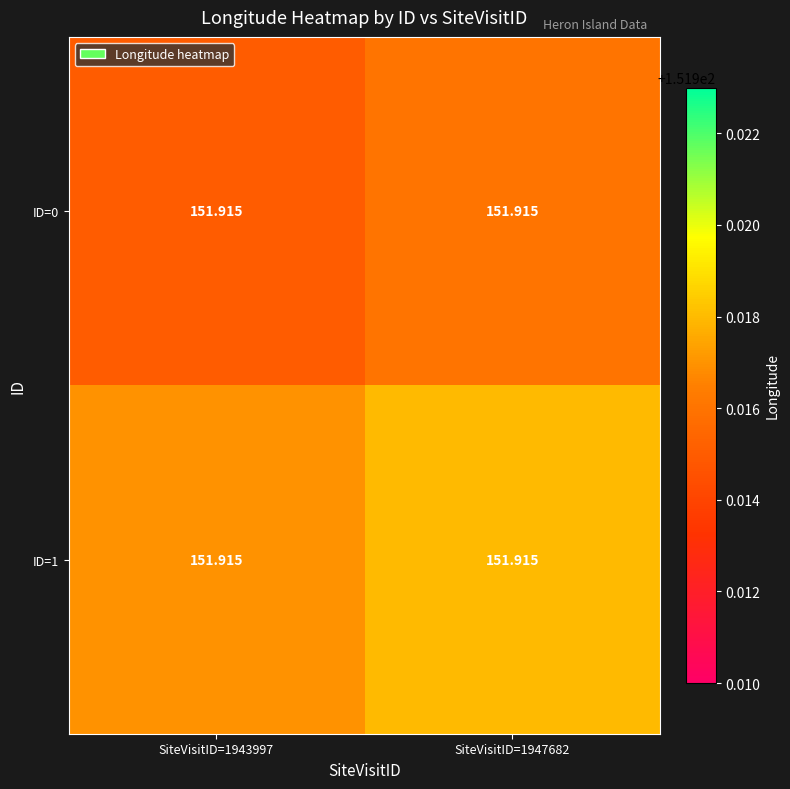

Reading left to right, transcribe all the data shown in this chart.

ID=0: SiteVisitID=1943997=151.9	SiteVisitID=1947682=151.9
ID=1: SiteVisitID=1943997=151.9	SiteVisitID=1947682=151.9